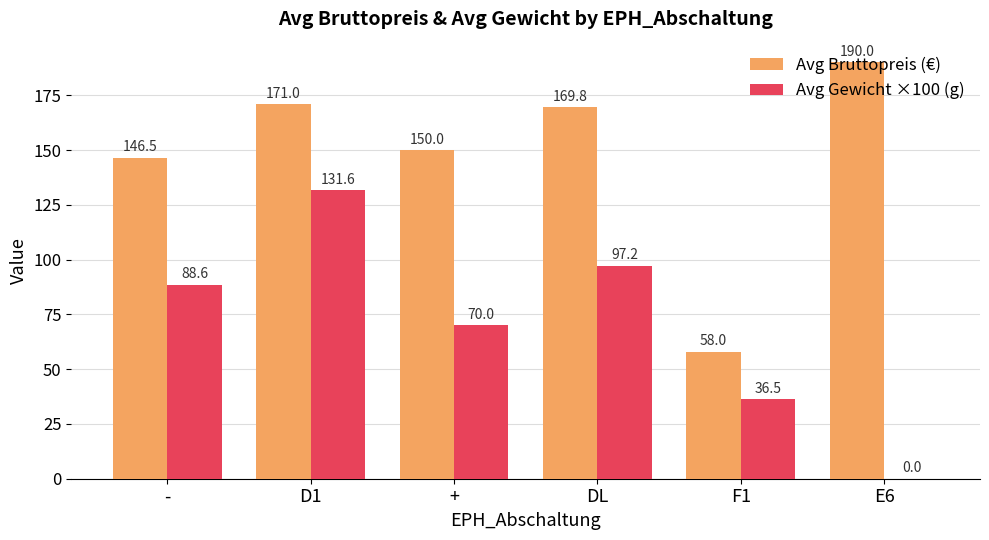

At which category is the sum across all series the highest?

D1